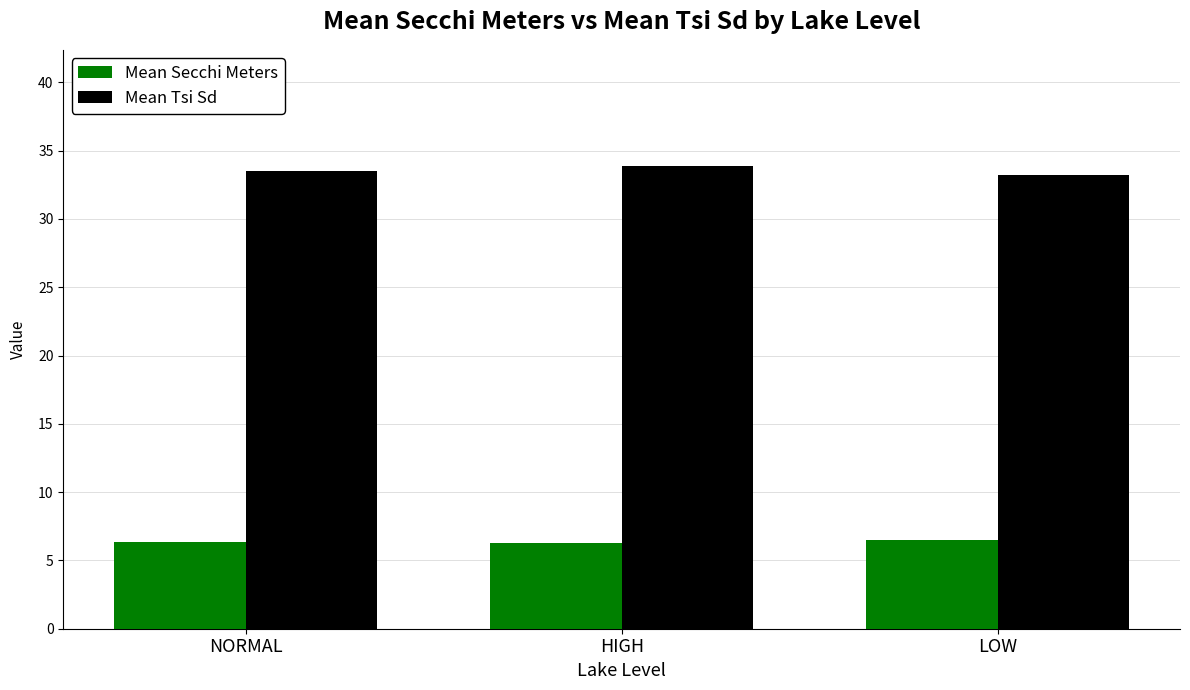

Rank the series by their maximum value, from highest to lowest.

Mean Tsi Sd, Mean Secchi Meters